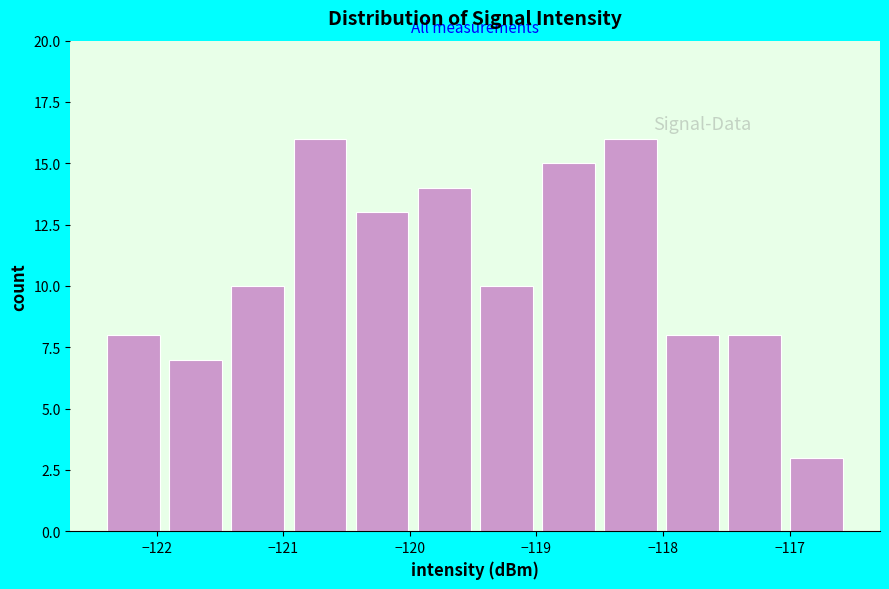

Reading left to right, list every bar in this chart as the range it spans on the x-axis followed by its height. Neither the bar edges nor the heights are printed on the chart, so give them approximately, as read against the axes.

-122.4 to -121.9: 8
-121.9 to -121.4: 7
-121.4 to -121.0: 10
-121.0 to -120.5: 16
-120.5 to -120.0: 13
-120.0 to -119.5: 14
-119.5 to -119.0: 10
-119.0 to -118.5: 15
-118.5 to -118.0: 16
-118.0 to -117.5: 8
-117.5 to -117.0: 8
-117.0 to -116.5: 3